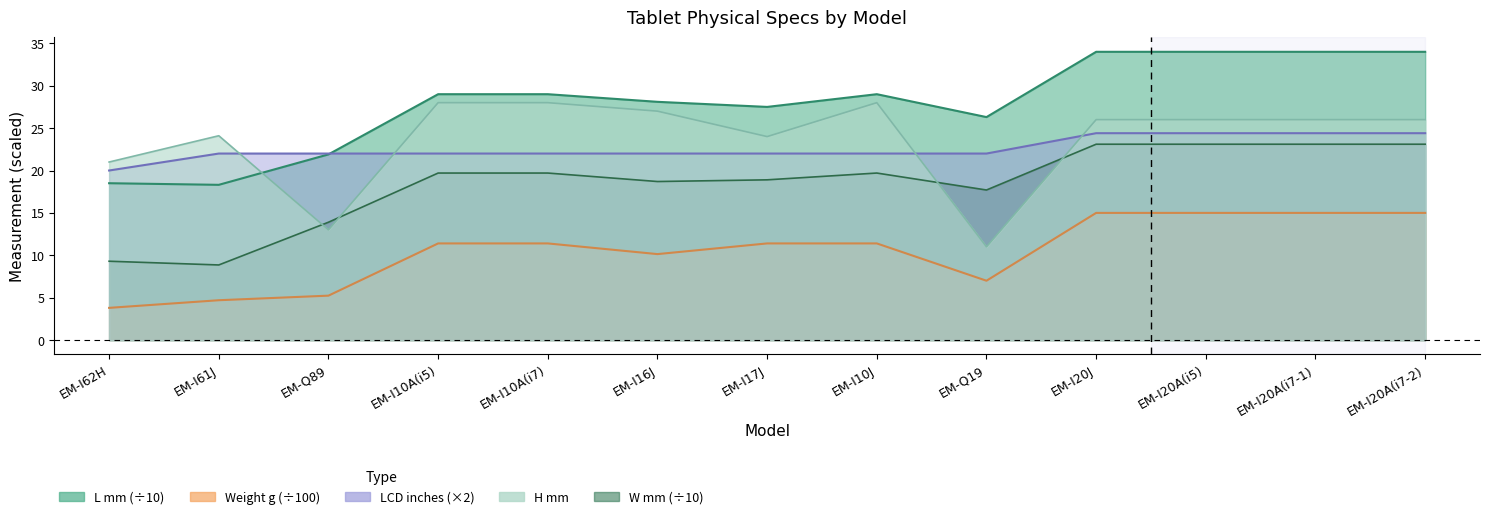

Which series has the largest total across all categories?

L_mm